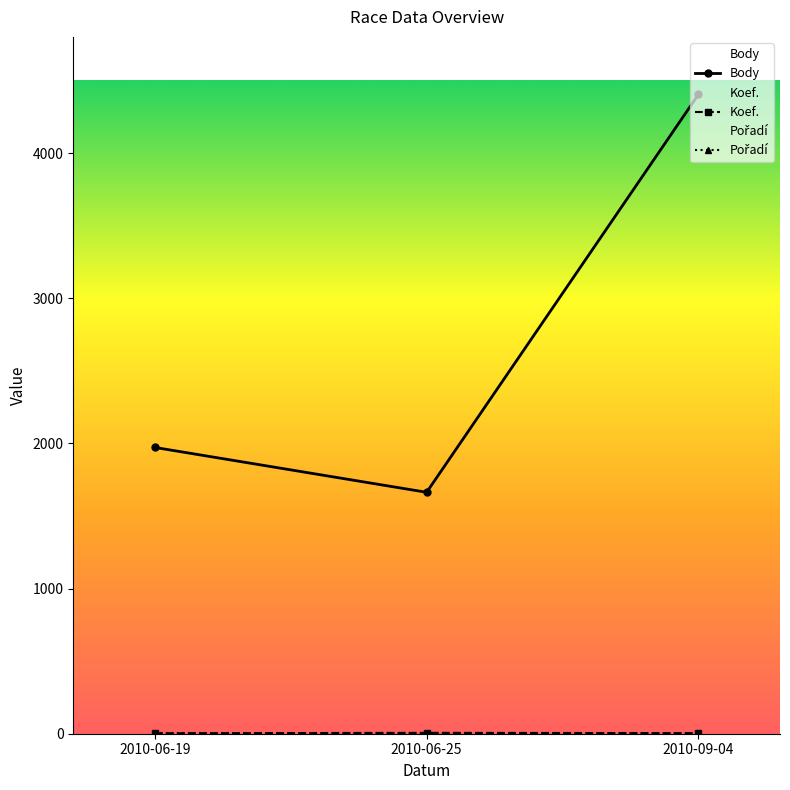

At how many categories does at least one series exceed 3355?

1